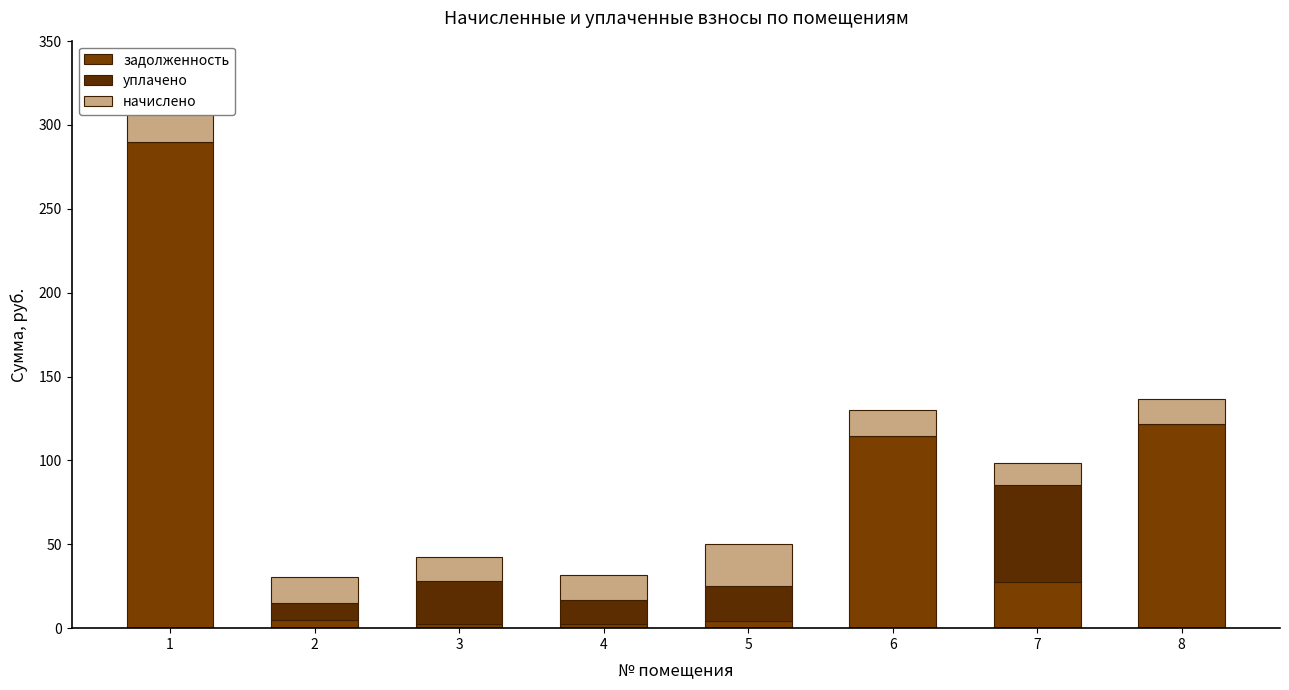

How many categories are shown in the chart?

8